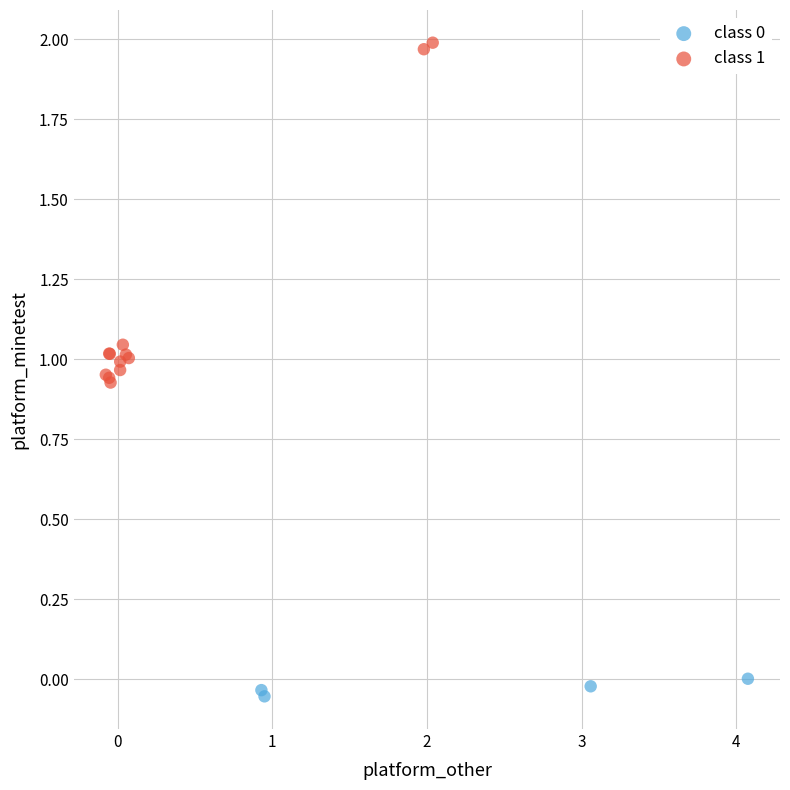

Which series has the largest Y range (max minus min)?

class 1